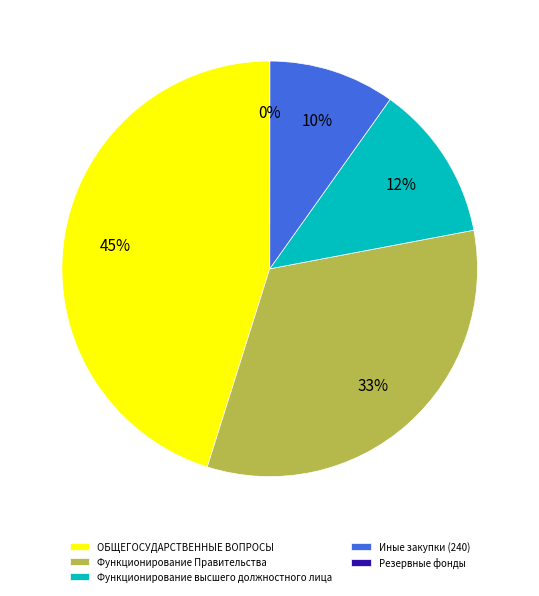

Is it true that Функционирование высшего должностного лица is 22% of the pie?

False